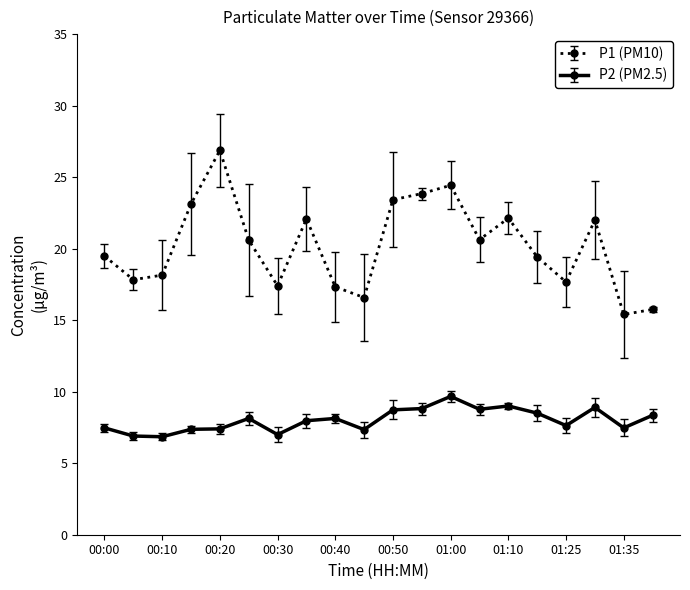

At how many categories does at least one series exceed 21?

8